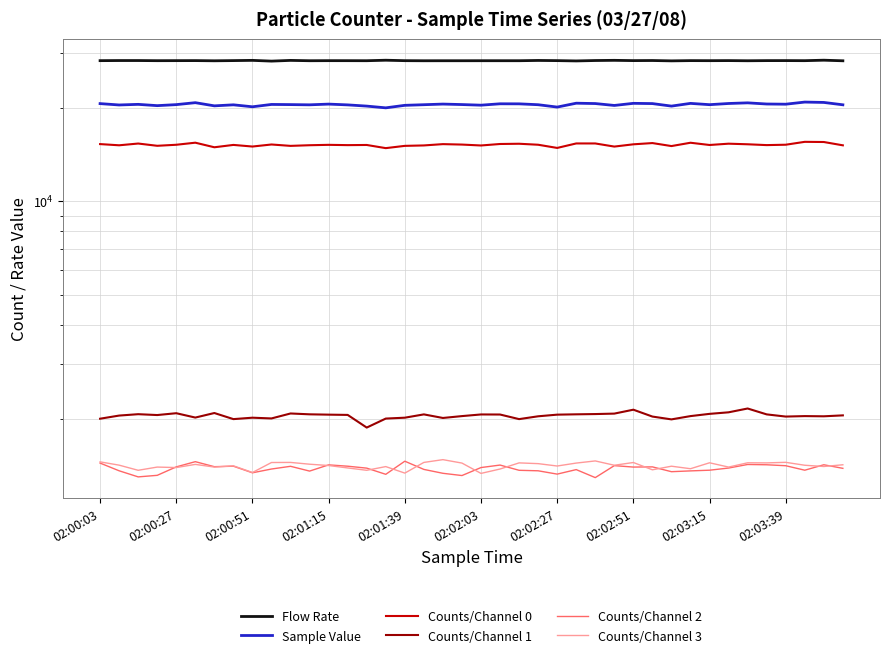

Which has a higher value, 21 or 02:03:39?

21